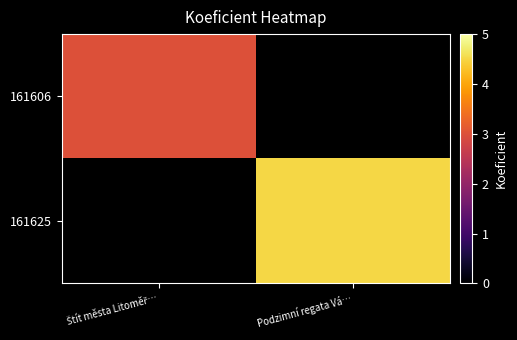

Rank the categories by 161625 value from lowest to highest.

Štít města Litoměř…, Podzimní regata Vá…